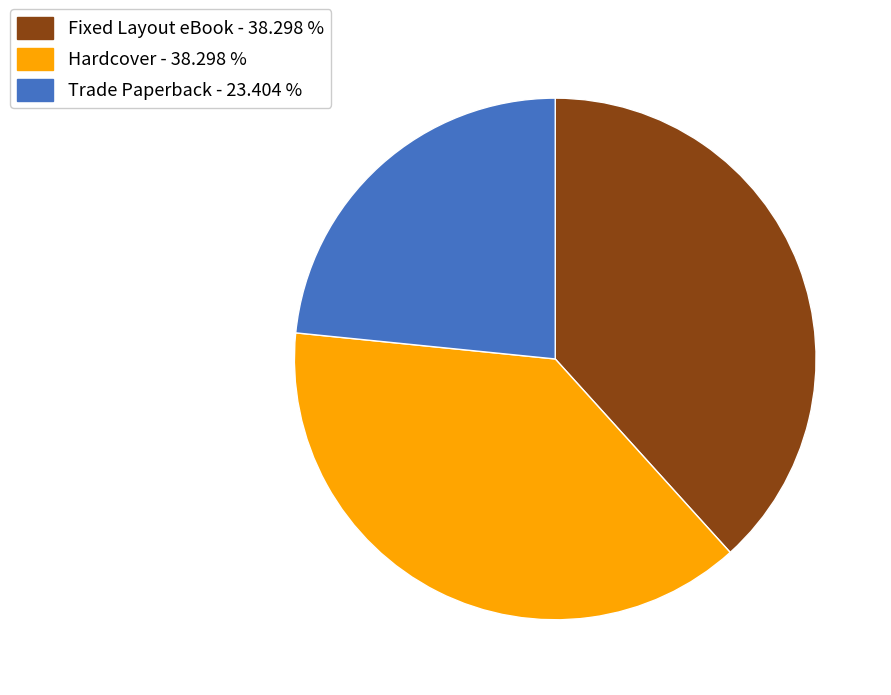

The Hardcover slice represents 46% of the pie. True or false?

False